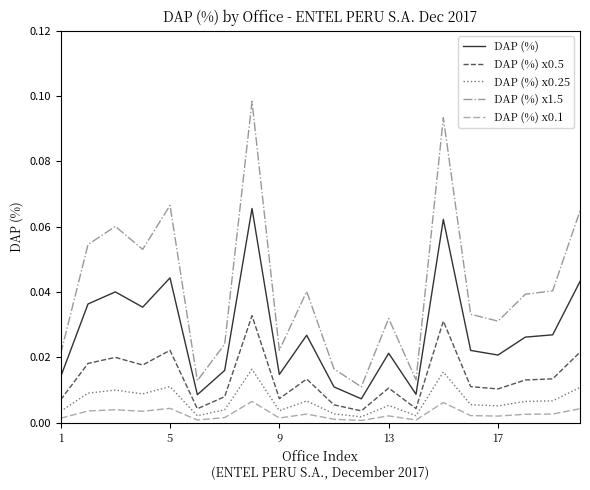

True or false: DAP (%) and DAP (%) x0.5 cross at least once.

False